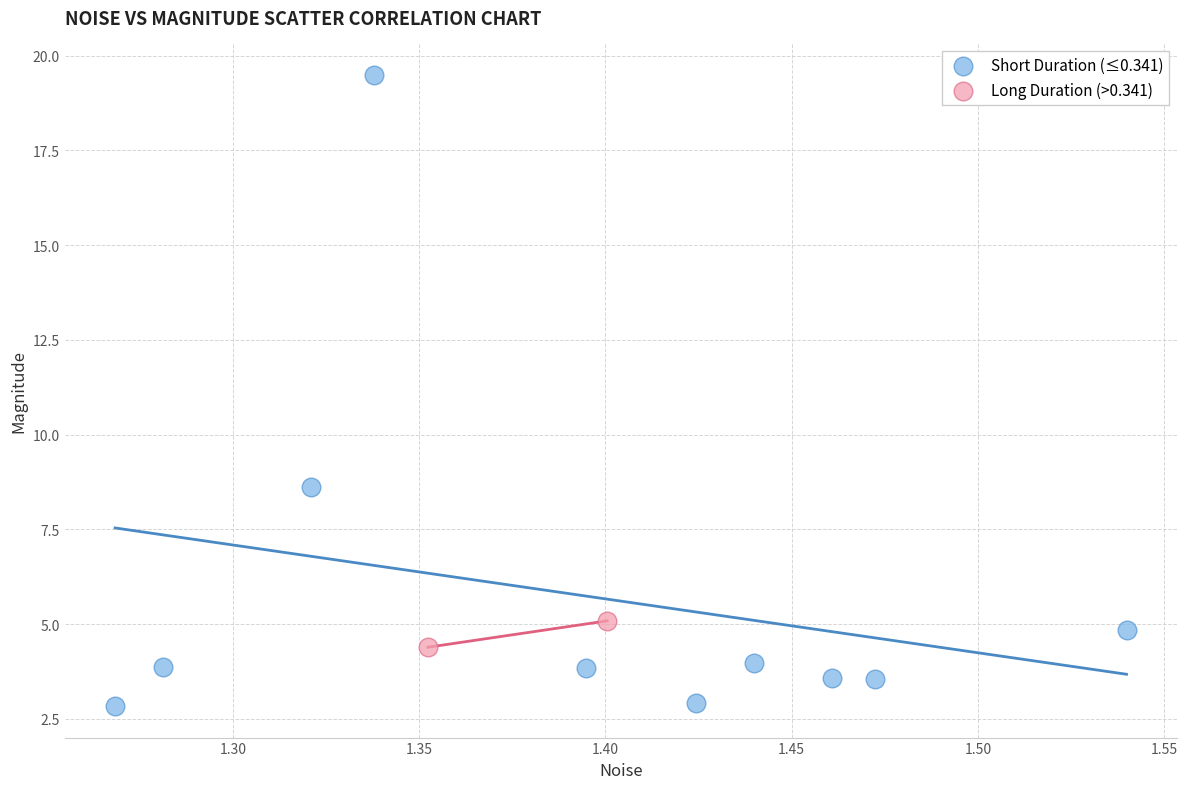

What are all the series names shown in the legend?

Short Duration (≤0.341), Long Duration (>0.341)